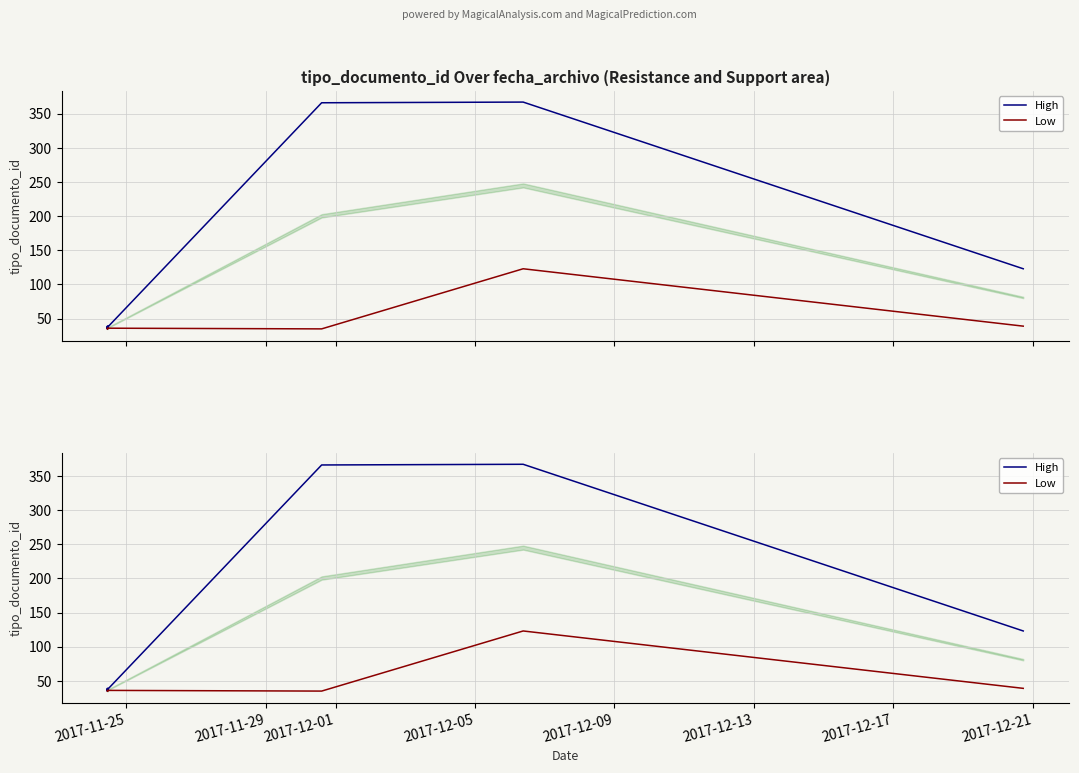

True or false: Low and High intersect in this chart.

False